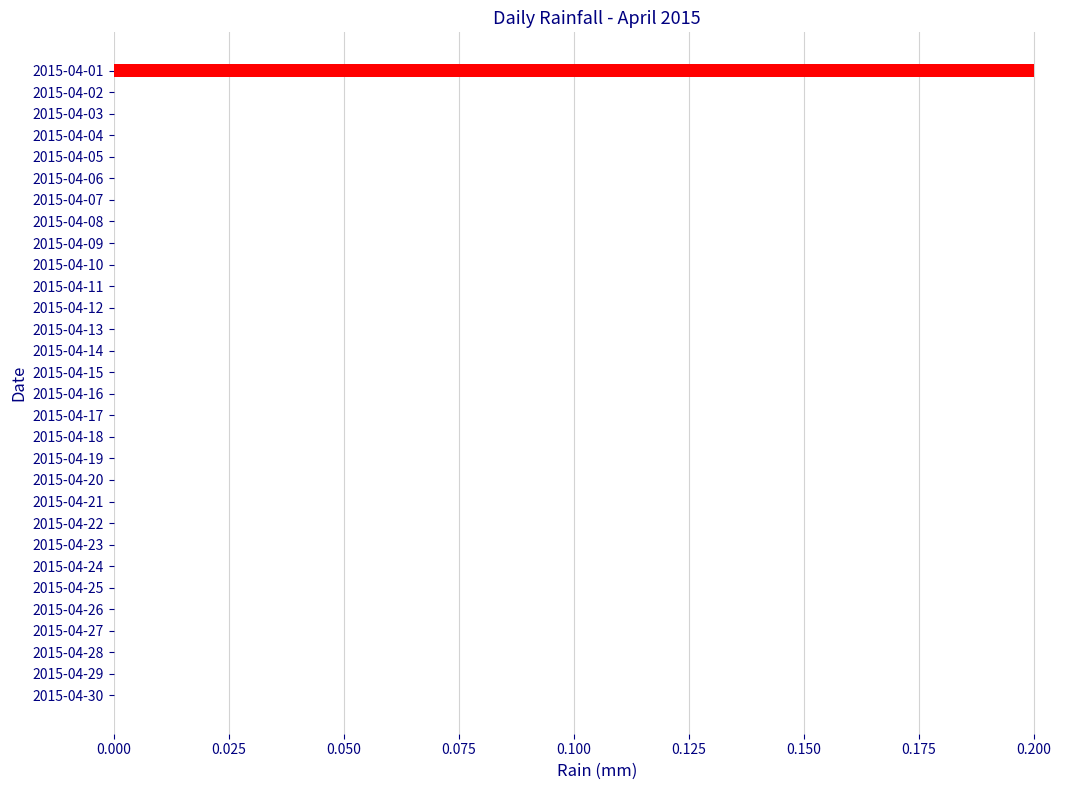

Are the bars horizontal?

Yes